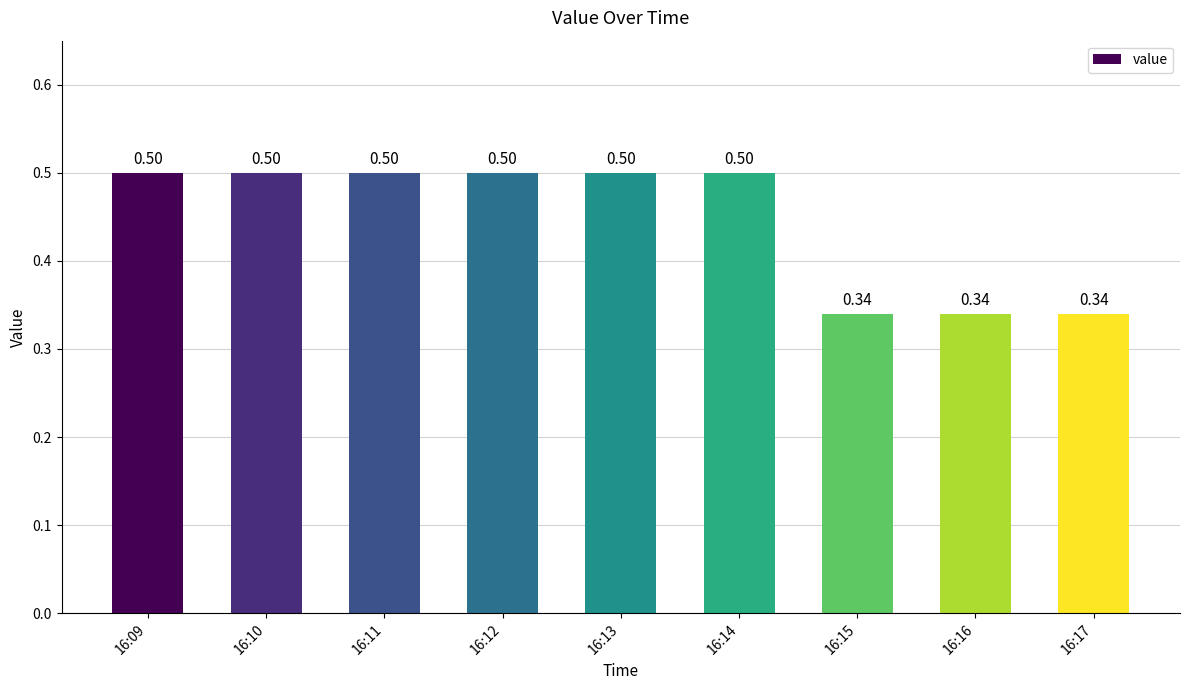

What is the value of the 3rd bar from the left?

0.5